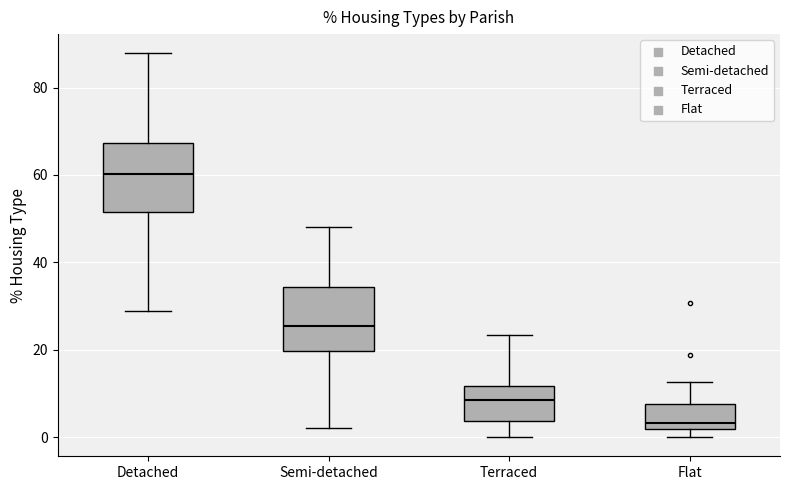

Where does the lower whisker of the box for Terraced end on the y-axis? The values are not printed on the chart, so give them approximately, as read against the axis.

0